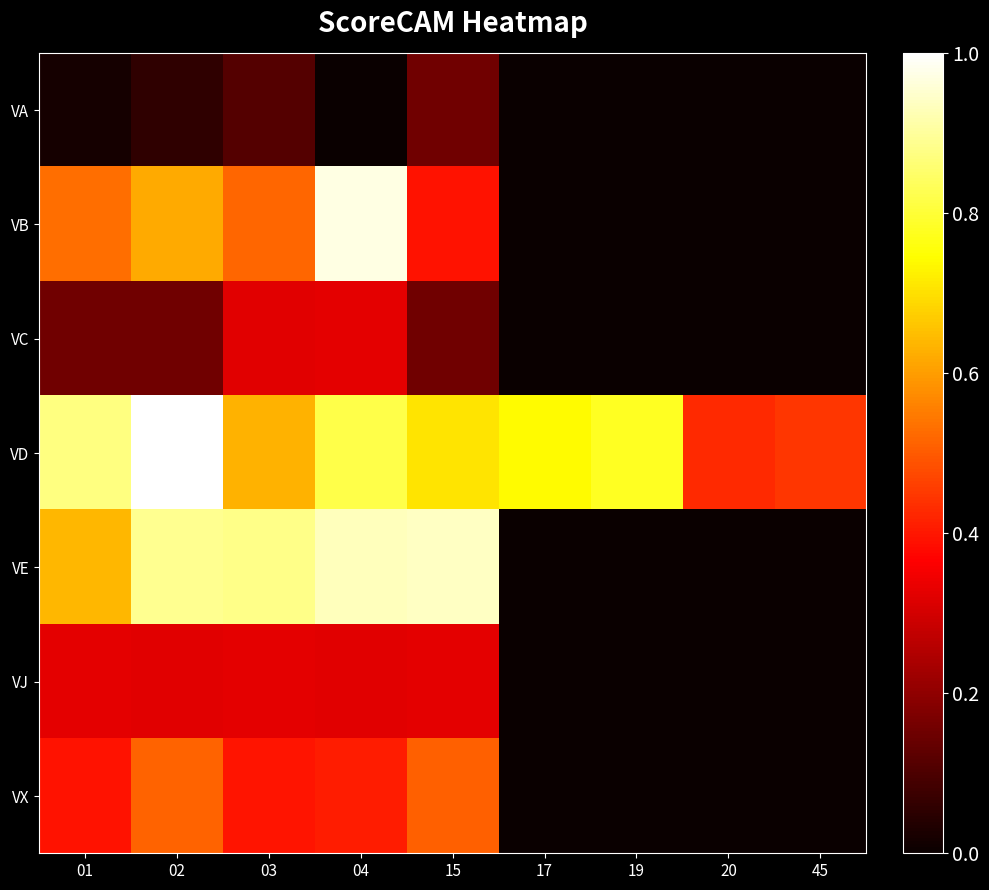

What is the spread (max minus min) of values at 01?

0.9